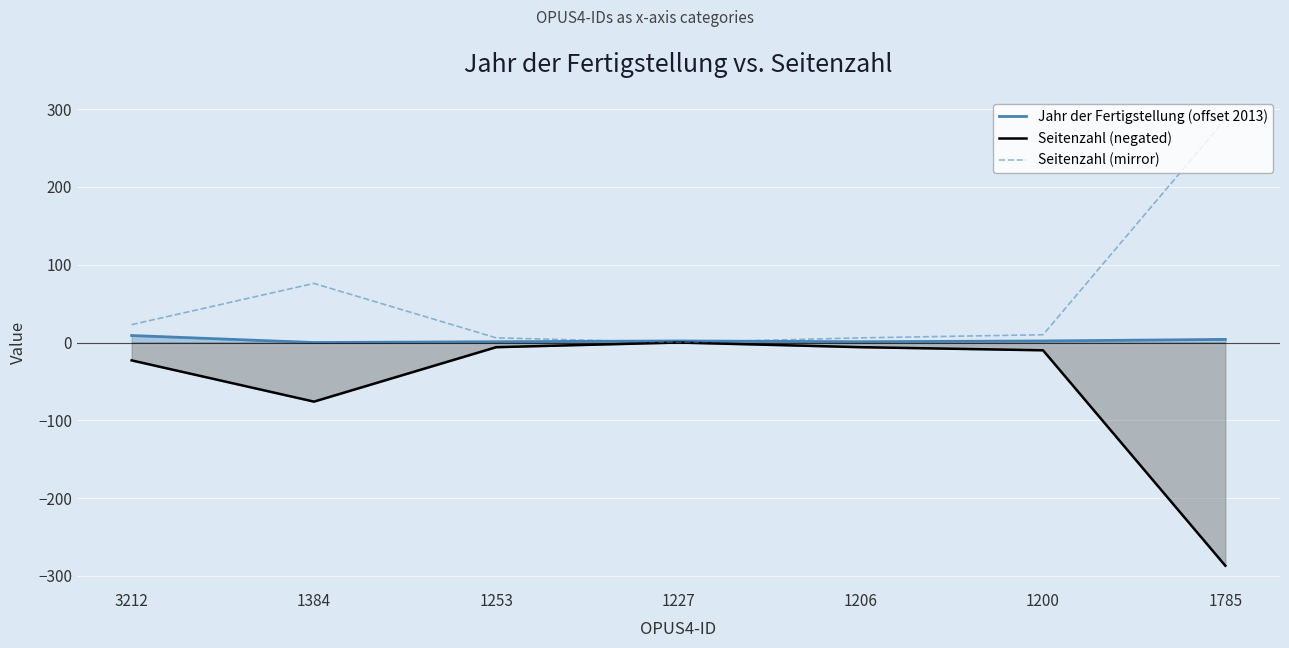

What is the sum of all Jahr der Fertigstellung (offset 2013) values?

19